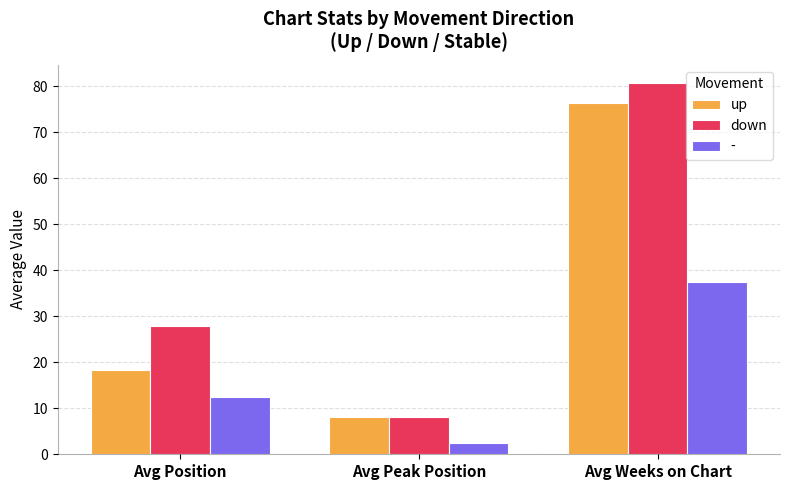

The value of up at Avg Position is 30.5. True or false?

False